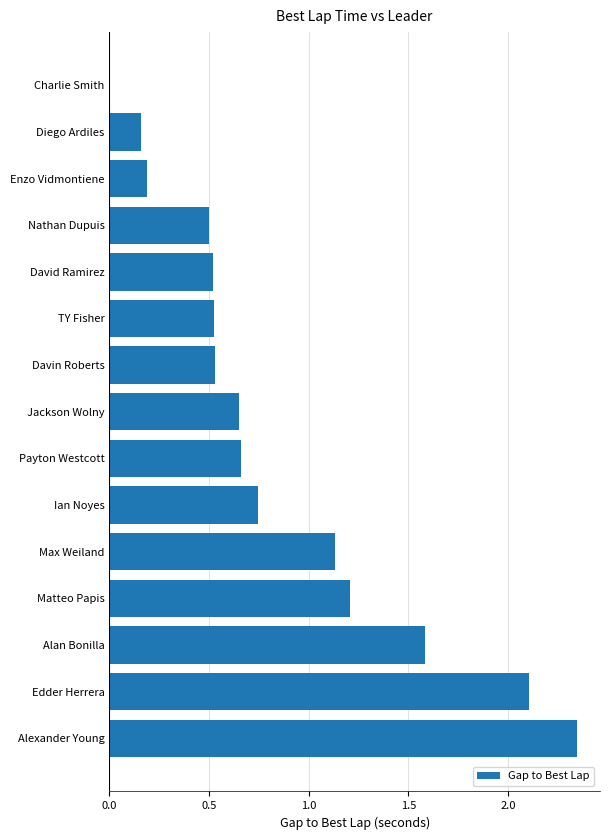

Where is the data nearest to the value 1?

Max Weiland